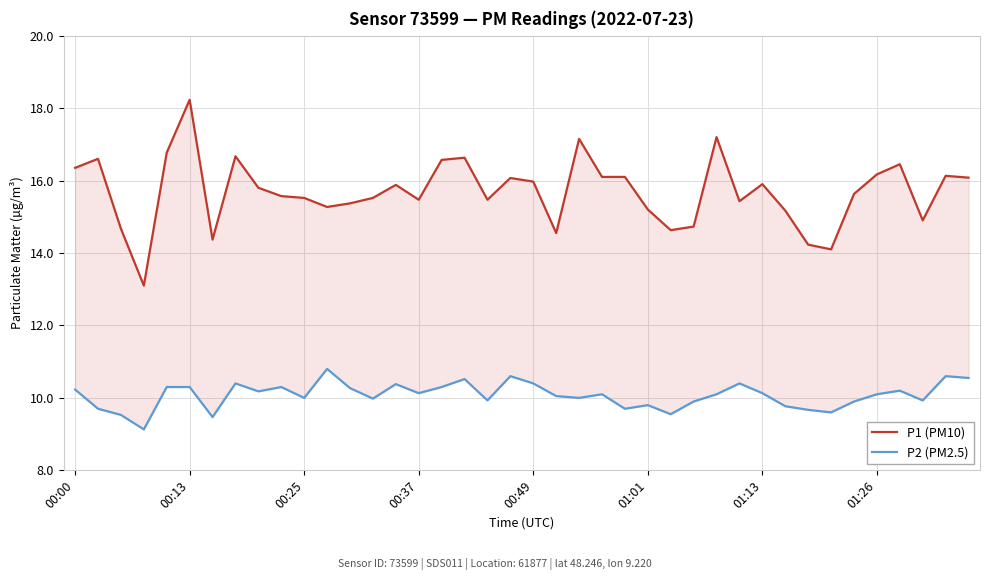

Which series has the widest spread of values?

P1 (PM10)